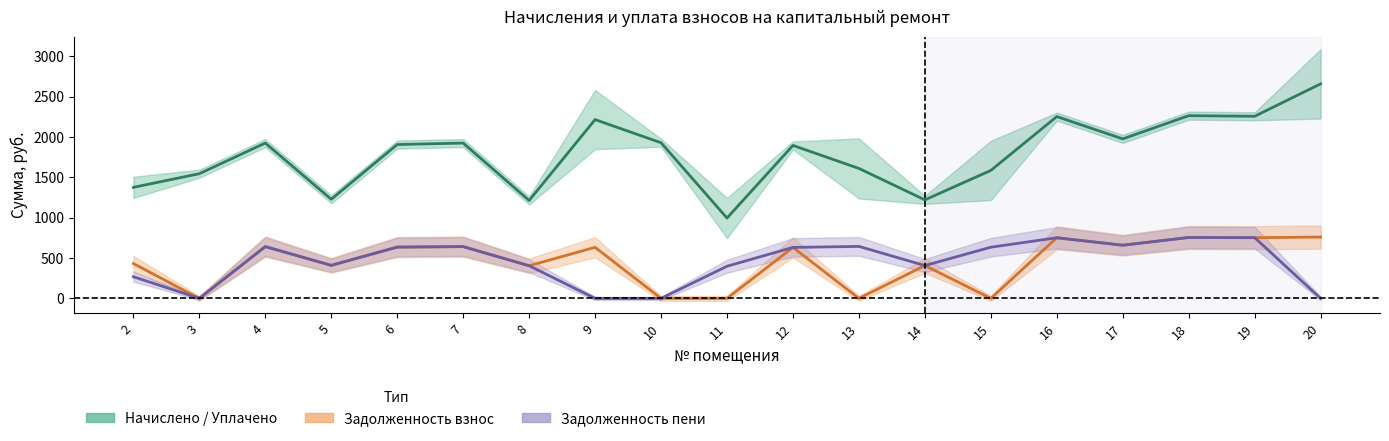

How many values in the Начислено / Уплачено series are below 1906?

9